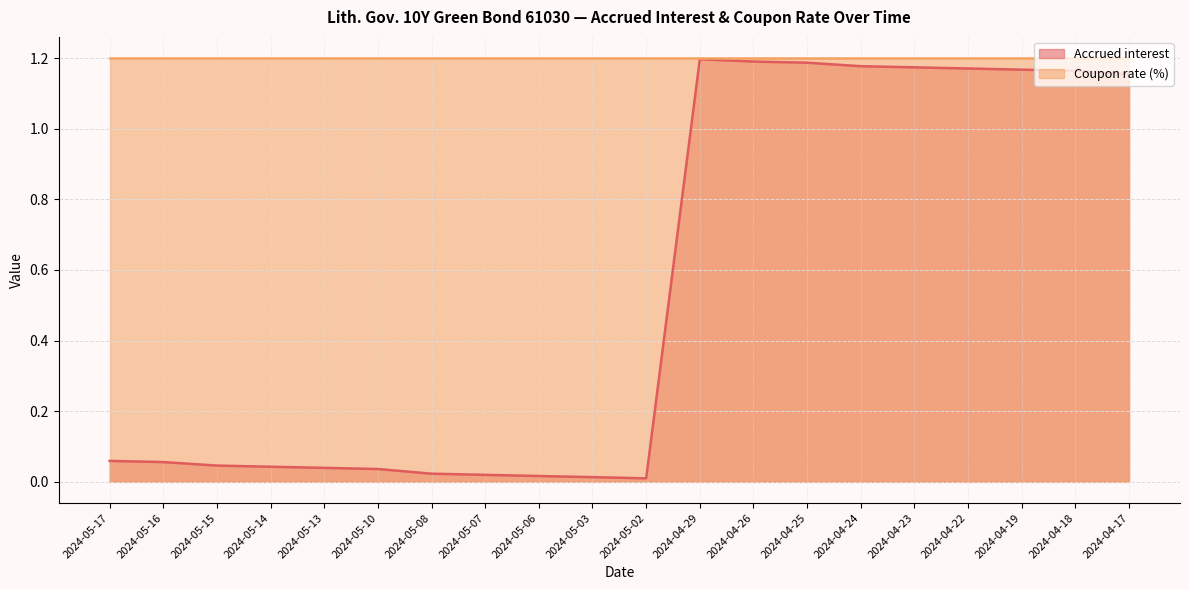

Which category has the highest value across all series?

2024-04-29